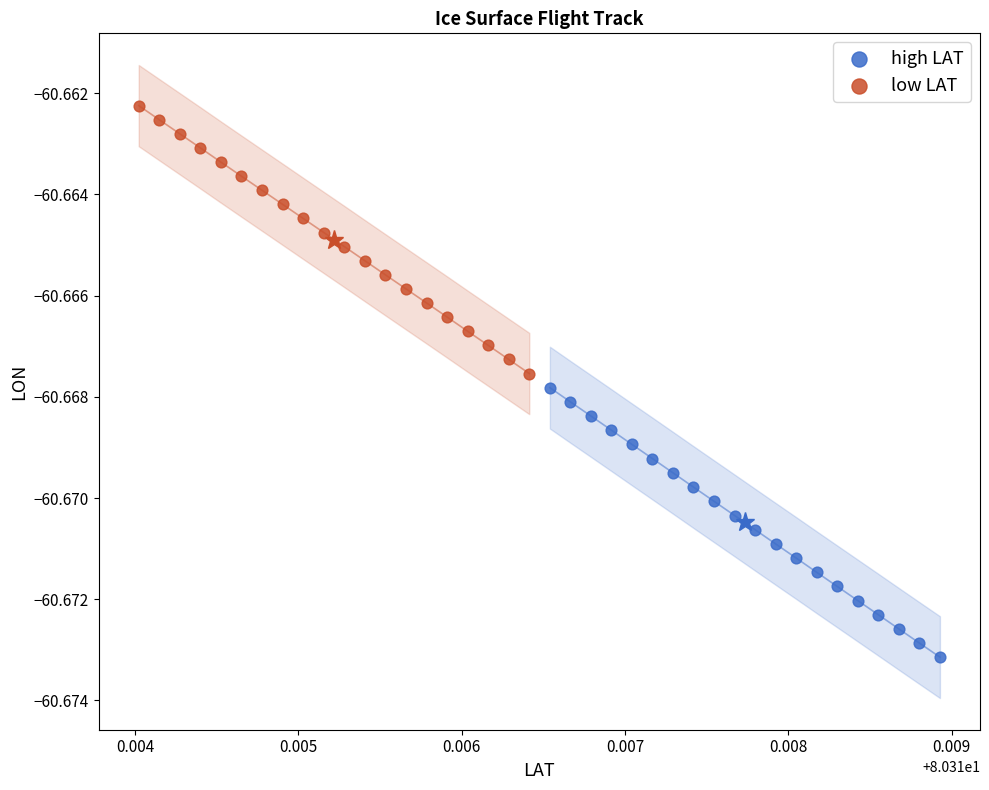

Which series contains the highest Y value?

low LAT